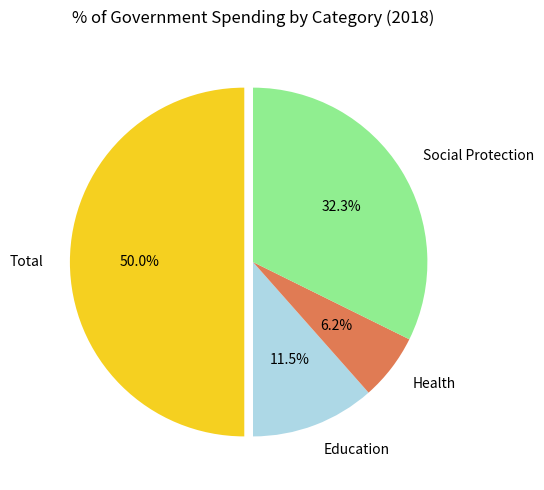

Between Health and Education, which is larger?

Education